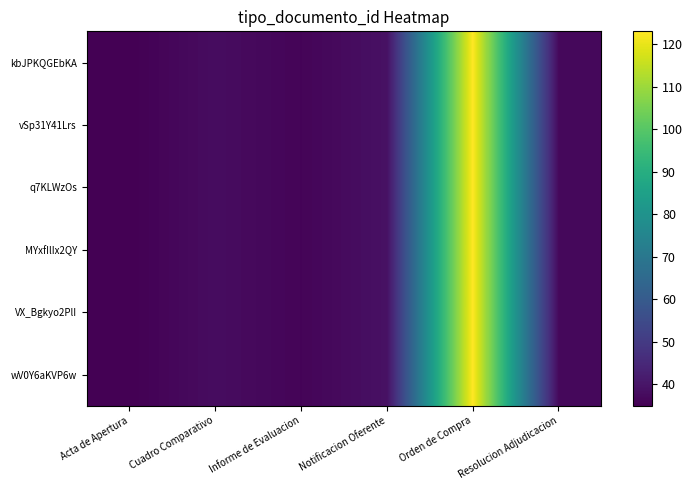

Which series has the largest total across all categories?

kbJPKQGEbKA